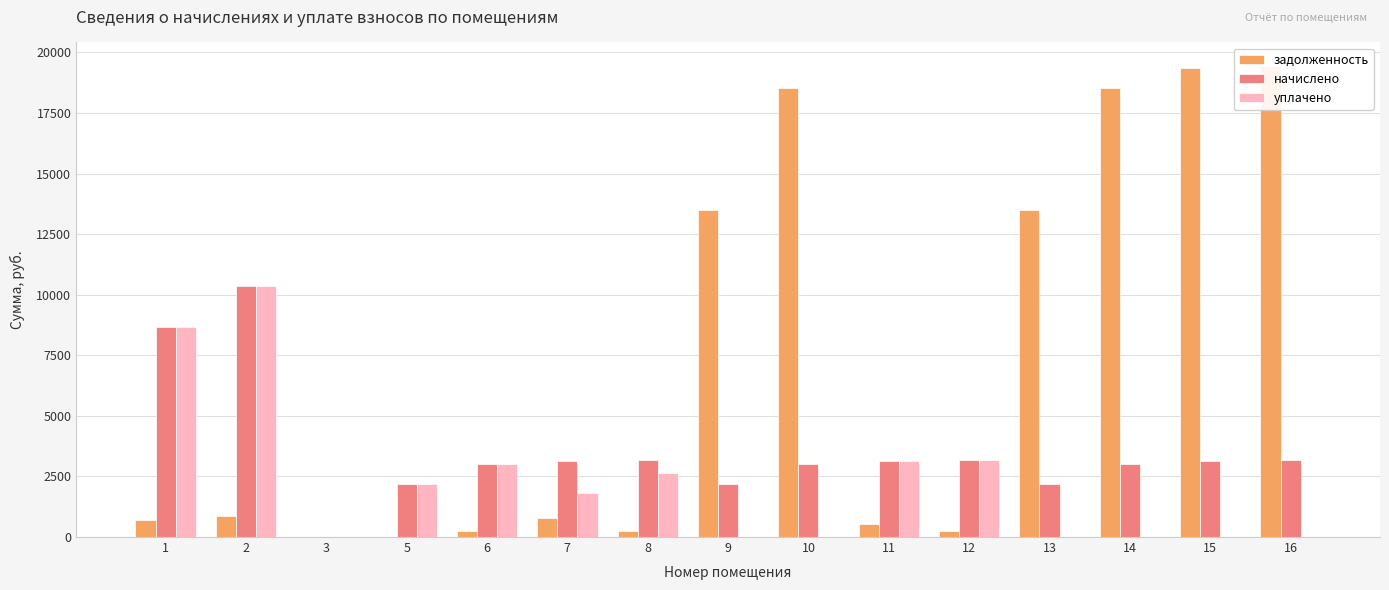

Is it true that начислено equals 2192.5 at 13?

True